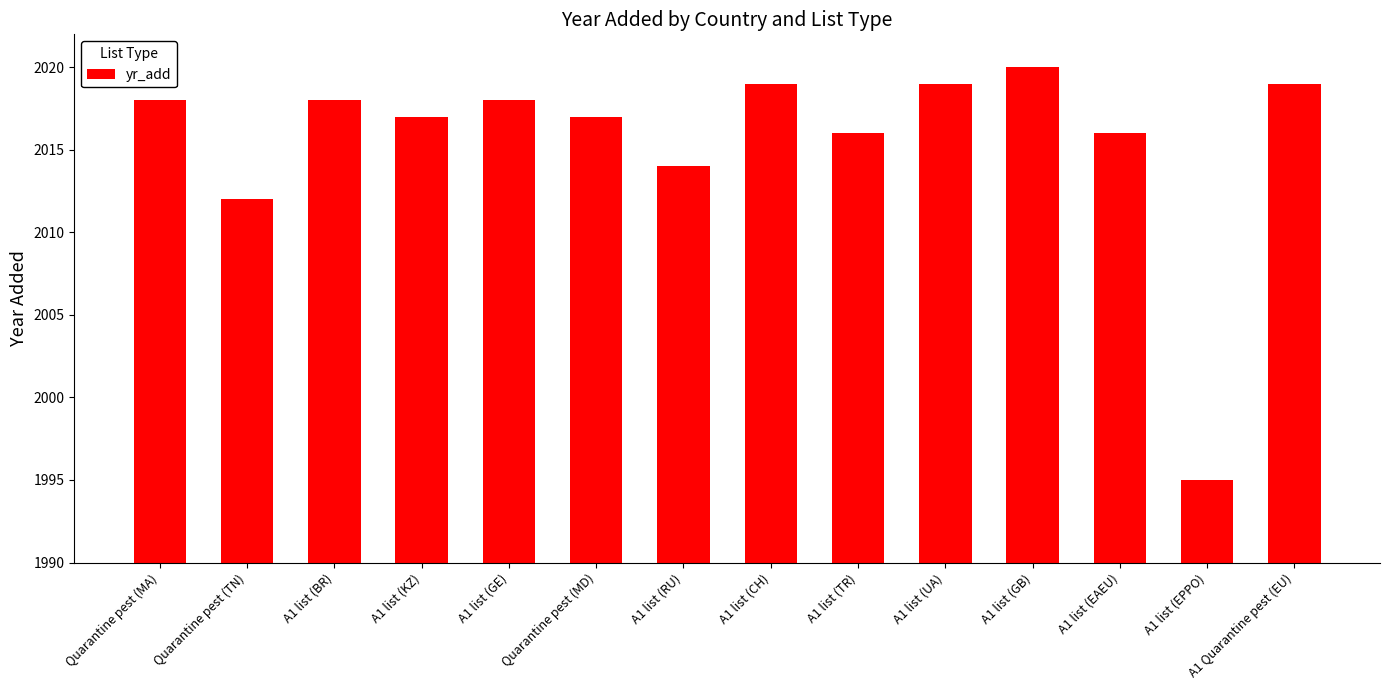

What is the value of the 13th bar from the left?

1995